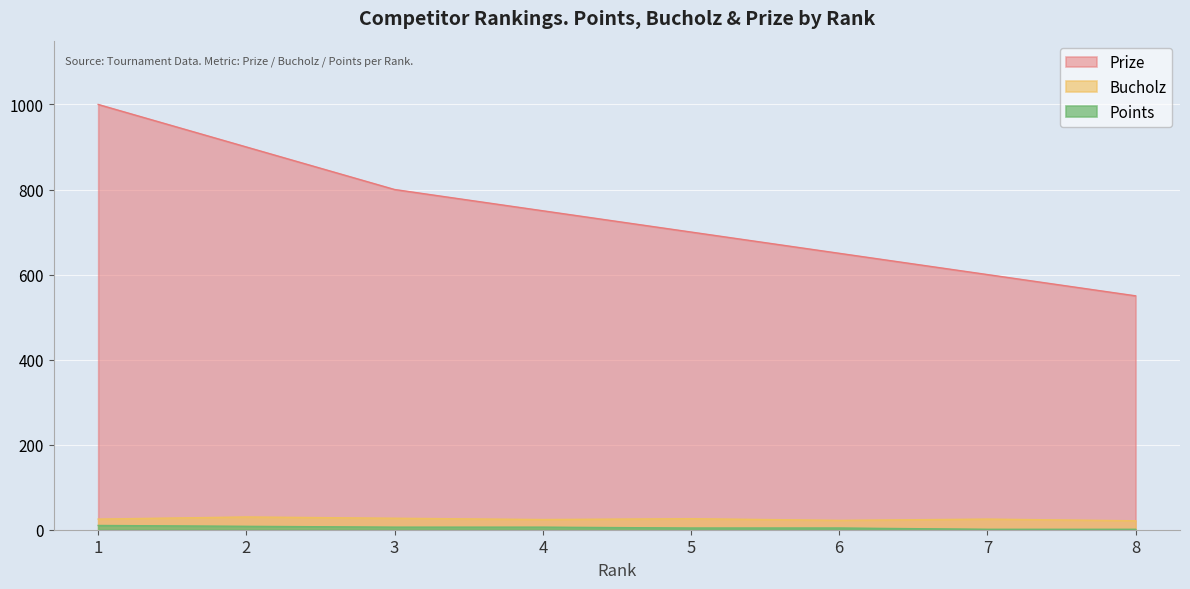

True or false: Points and Bucholz cross at least once.

False